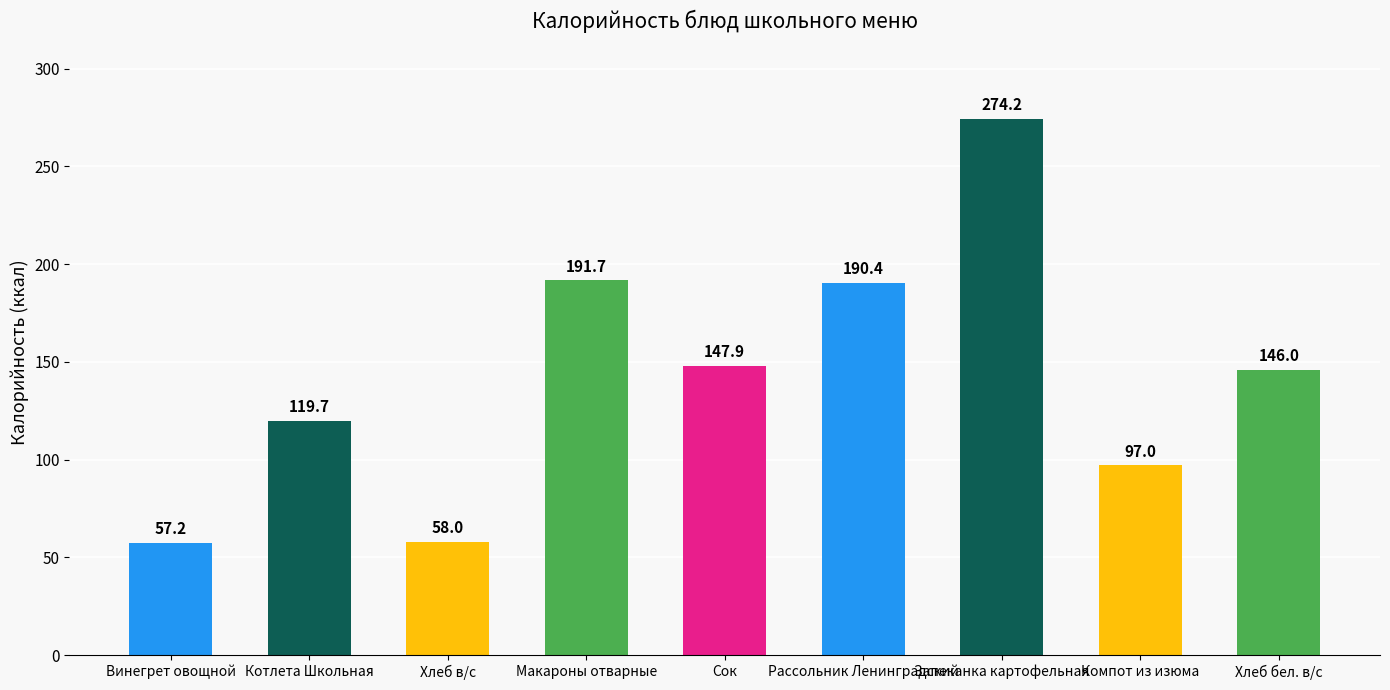

List the labels in order of value, smallest first.

Винегрет овощной, Хлеб в/с, Компот из изюма, Котлета Школьная, Хлеб бел. в/с, Сок, Рассольник Ленинградский, Макароны отварные, Запеканка картофельная